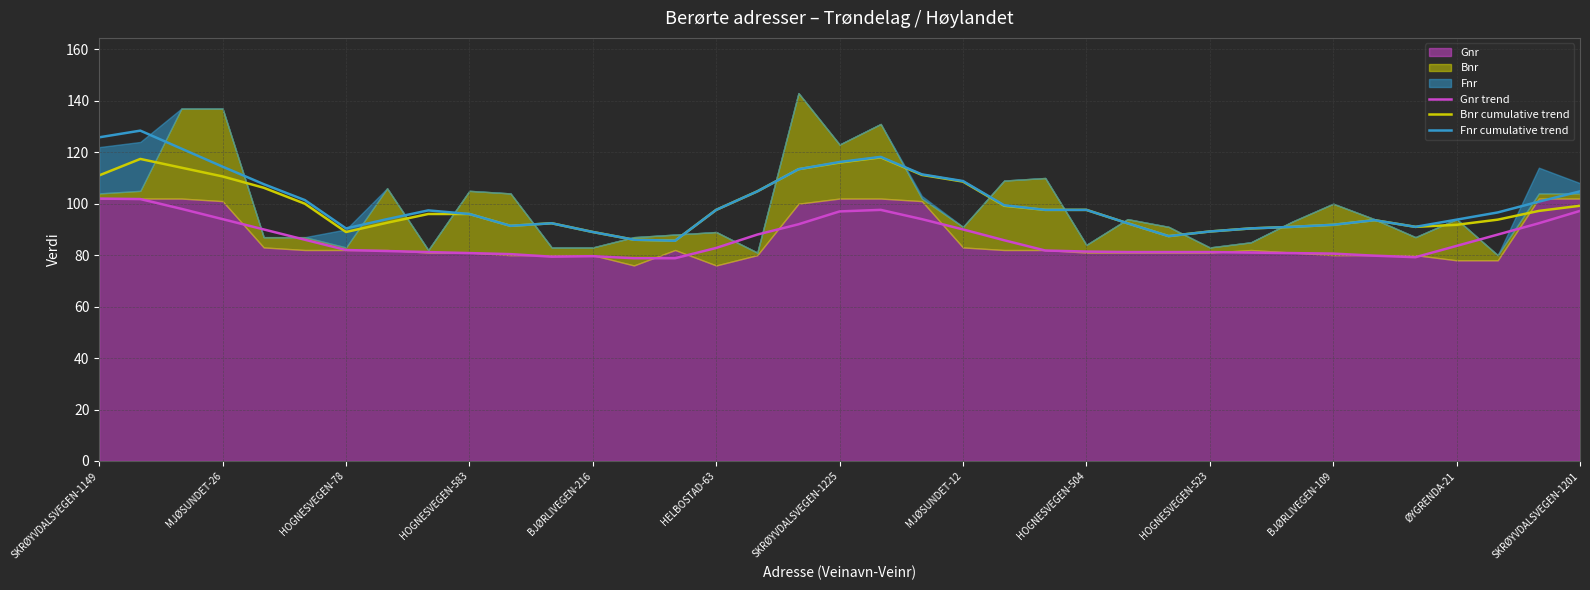

What is the lowest value of the Bnr cumulative trend series?

85.6